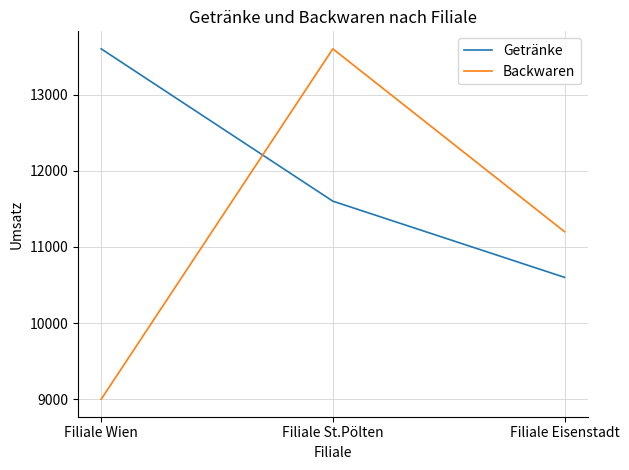

Which series changed the most between Filiale St.Pölten and Filiale Eisenstadt?

Backwaren